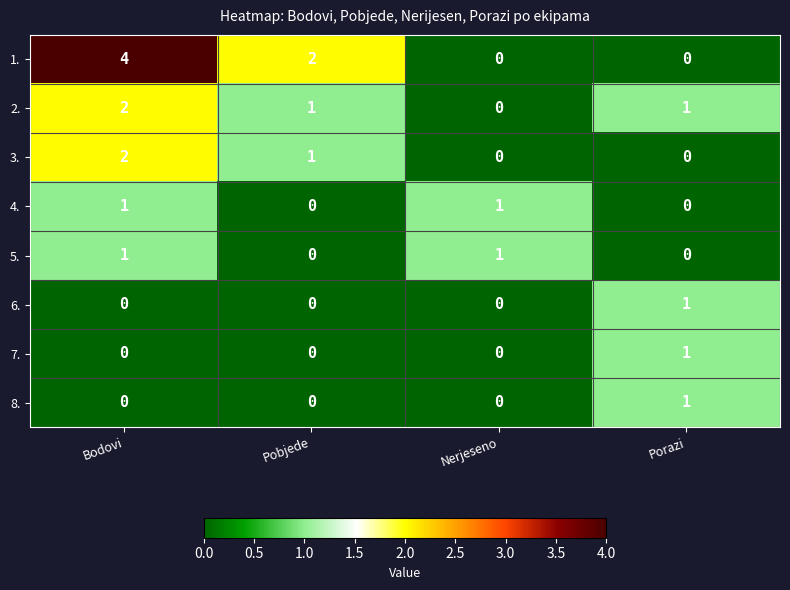

How many 7. values are between 0 and 1?

4